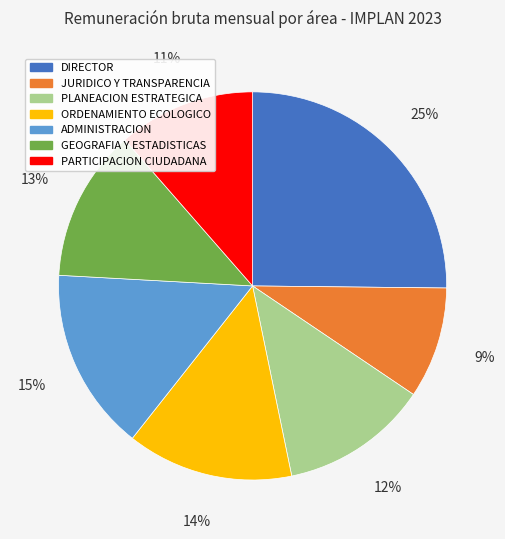

What is the largest slice in the pie chart?

DIRECTOR